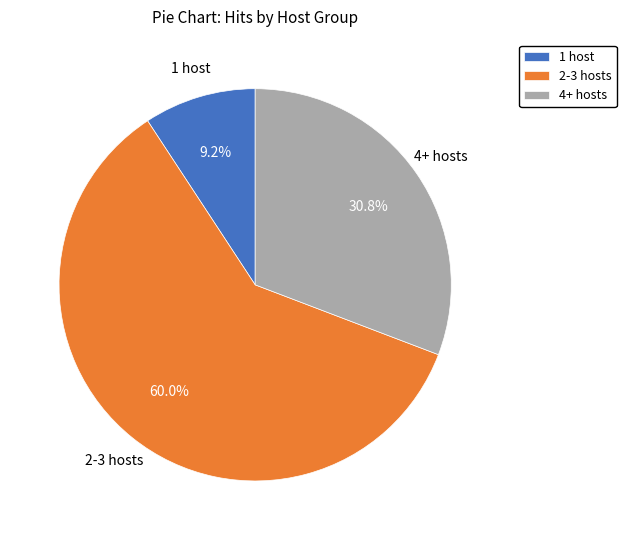

Is the sum of 4+ hosts and 2-3 hosts greater than half?

Yes